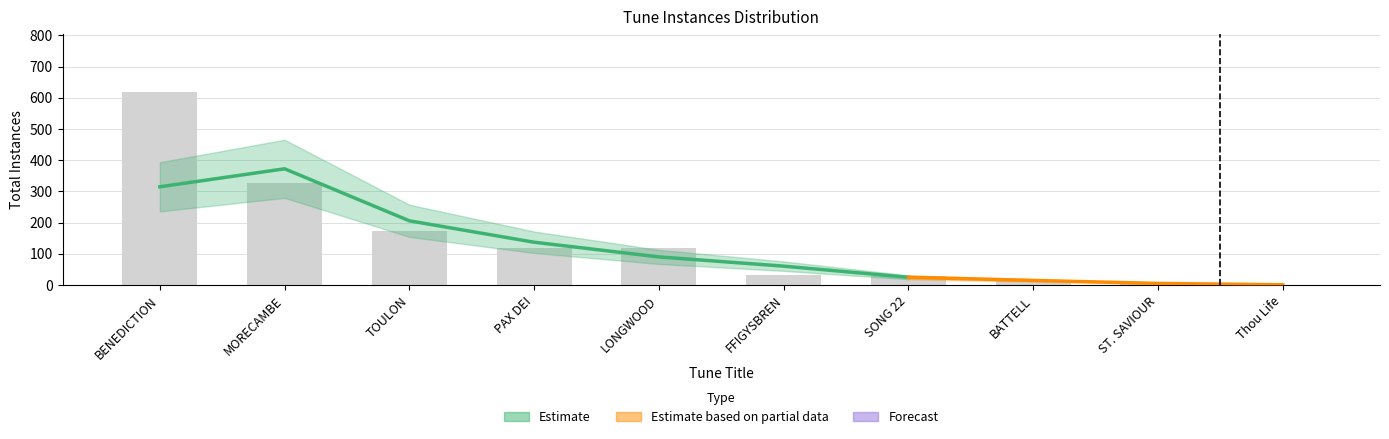

Reading left to right, list all the values displayed in this chart.

BENEDICTION=619	MORECAMBE=326	TOULON=173	PAX DEI=119	LONGWOOD=120	FFIGYSBREN=32	SONG 22=30	BATTELL=13	ST. SAVIOUR=2	Thou Life=1